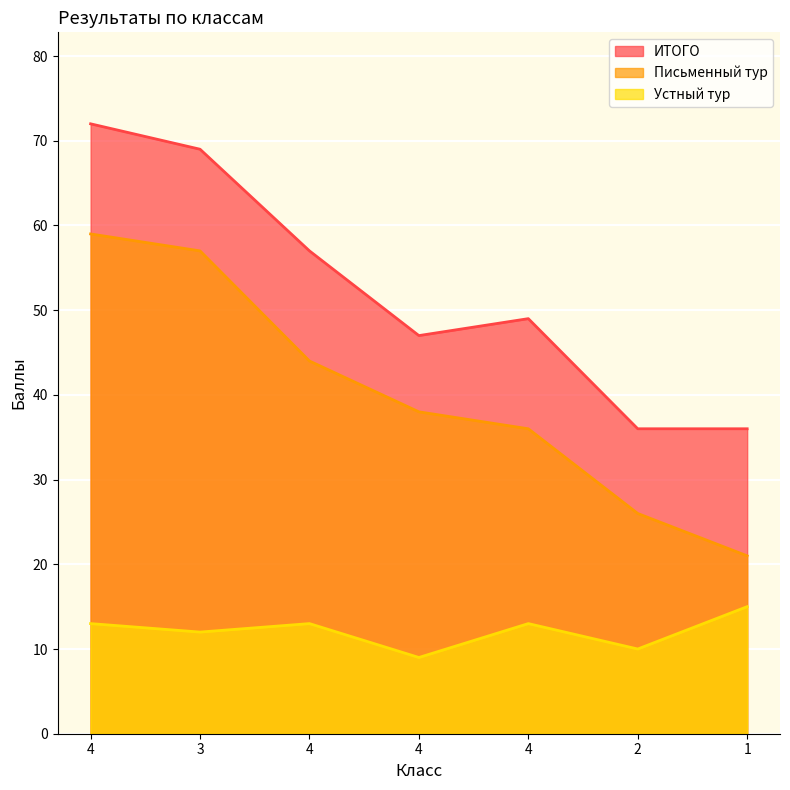

What is the difference between the highest and lowest values at 2?

26